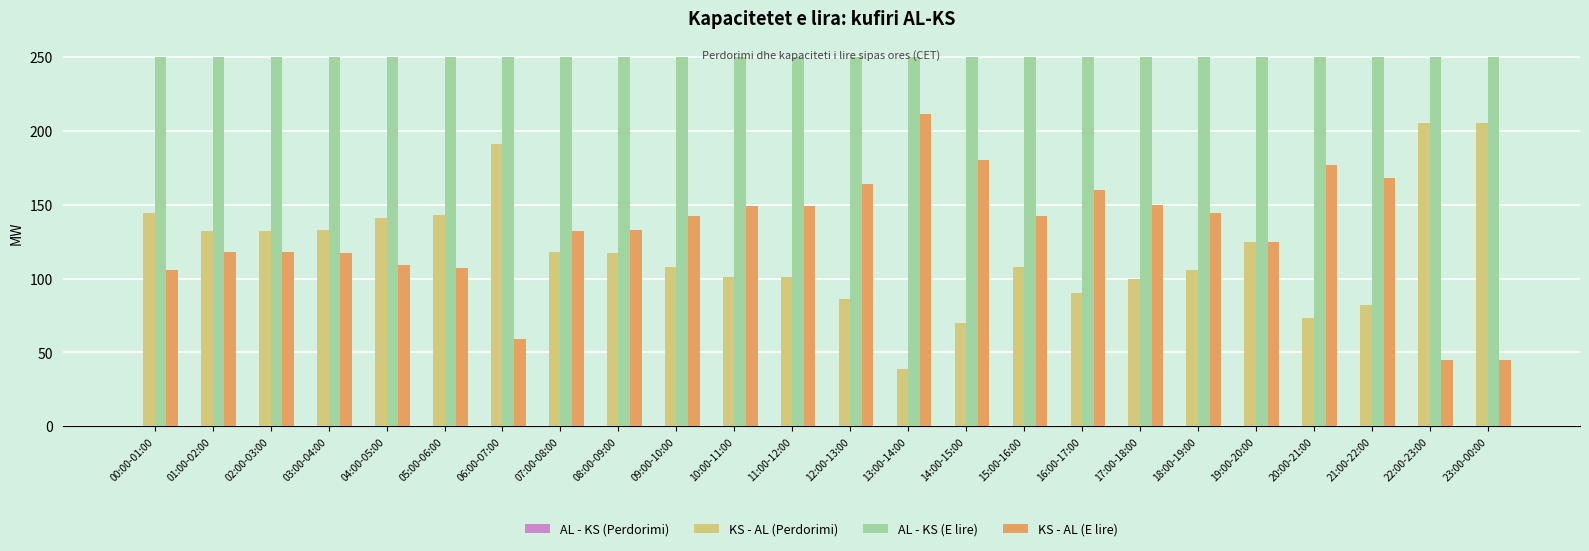

What is the spread (max minus min) of values at 14:00-15:00?

180